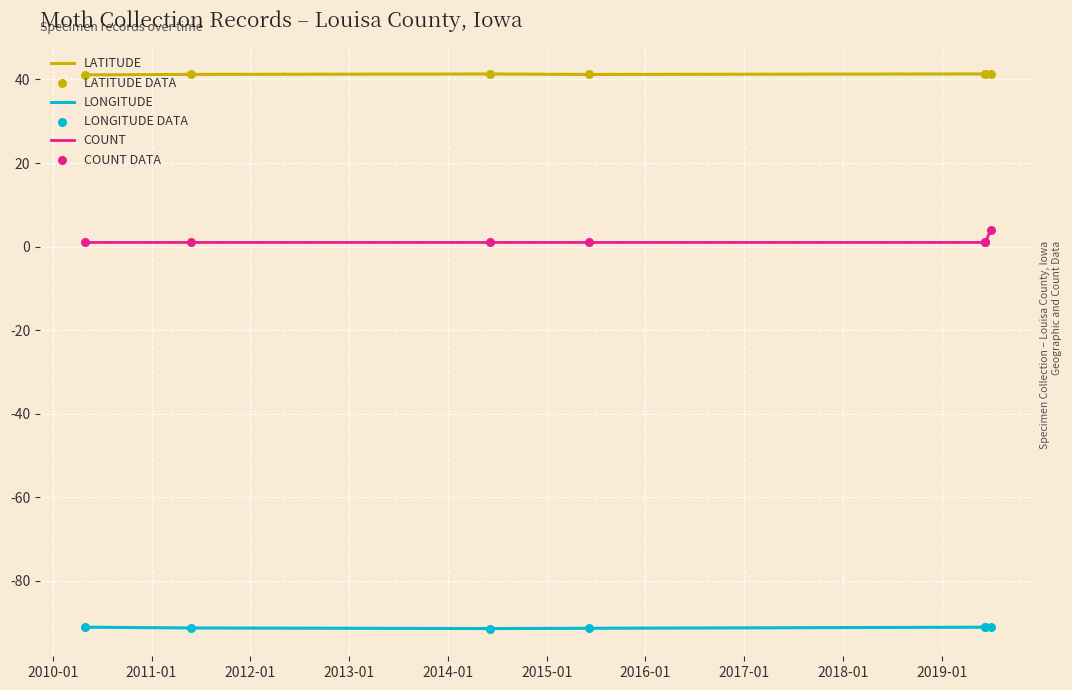

Which series contains the highest Y value?

Latitude